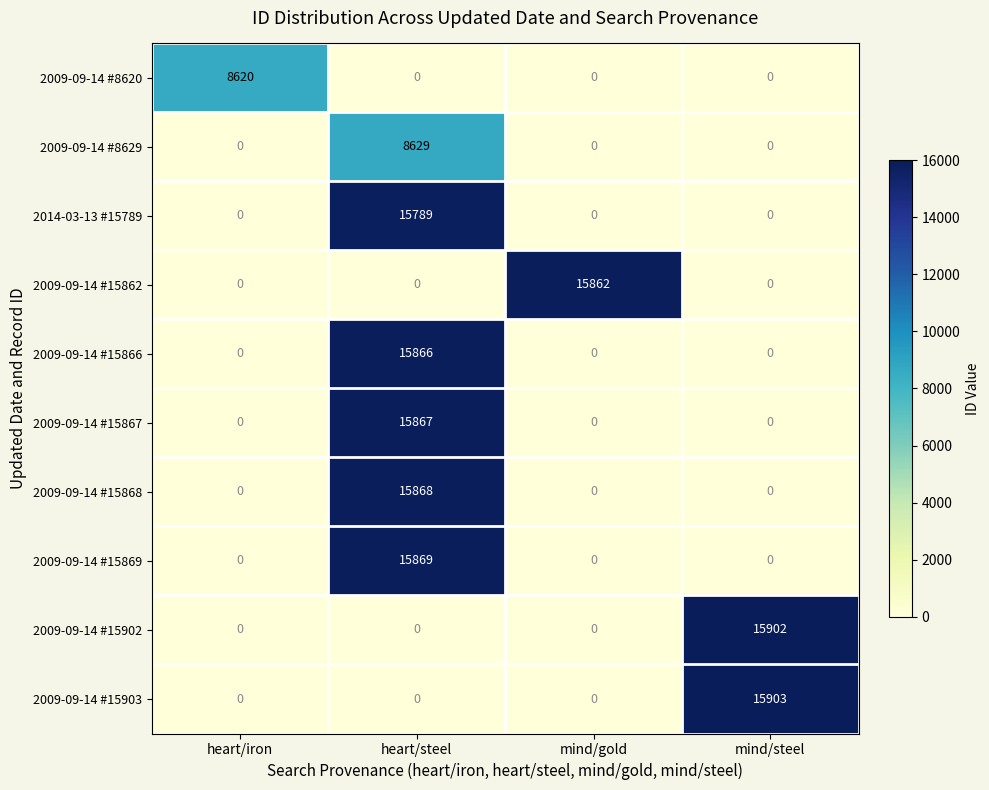

At which category is the sum across all series the highest?

heart/steel